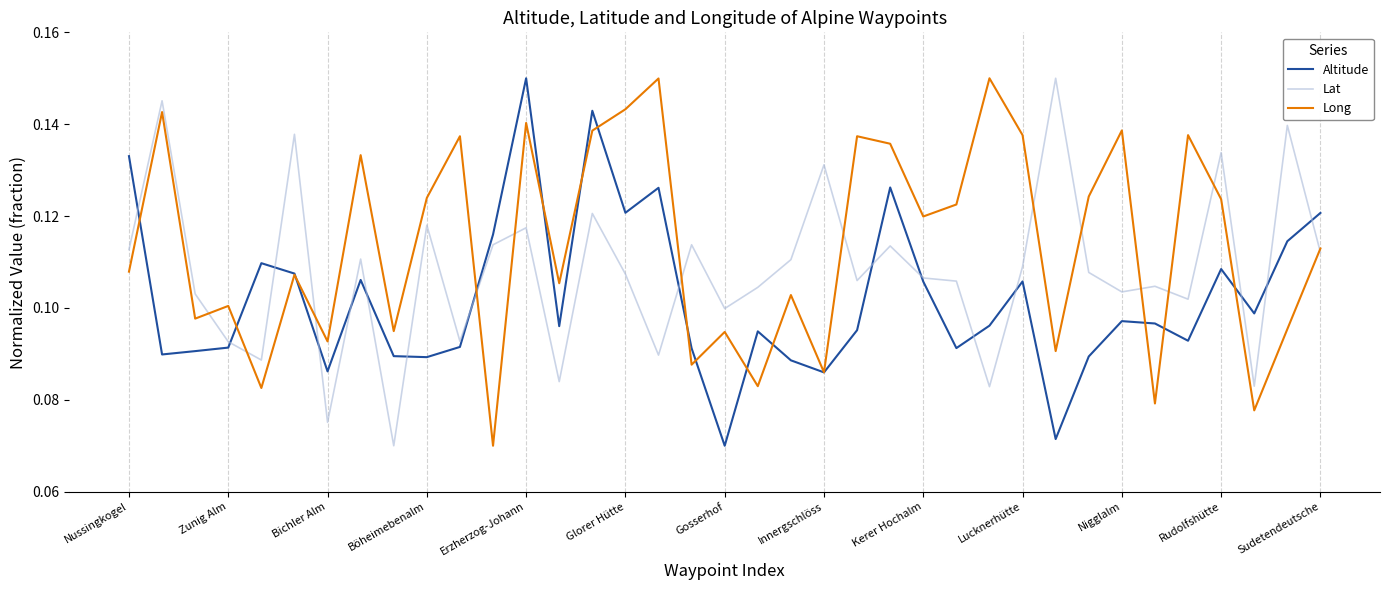

True or false: Long and Lat intersect in this chart.

True